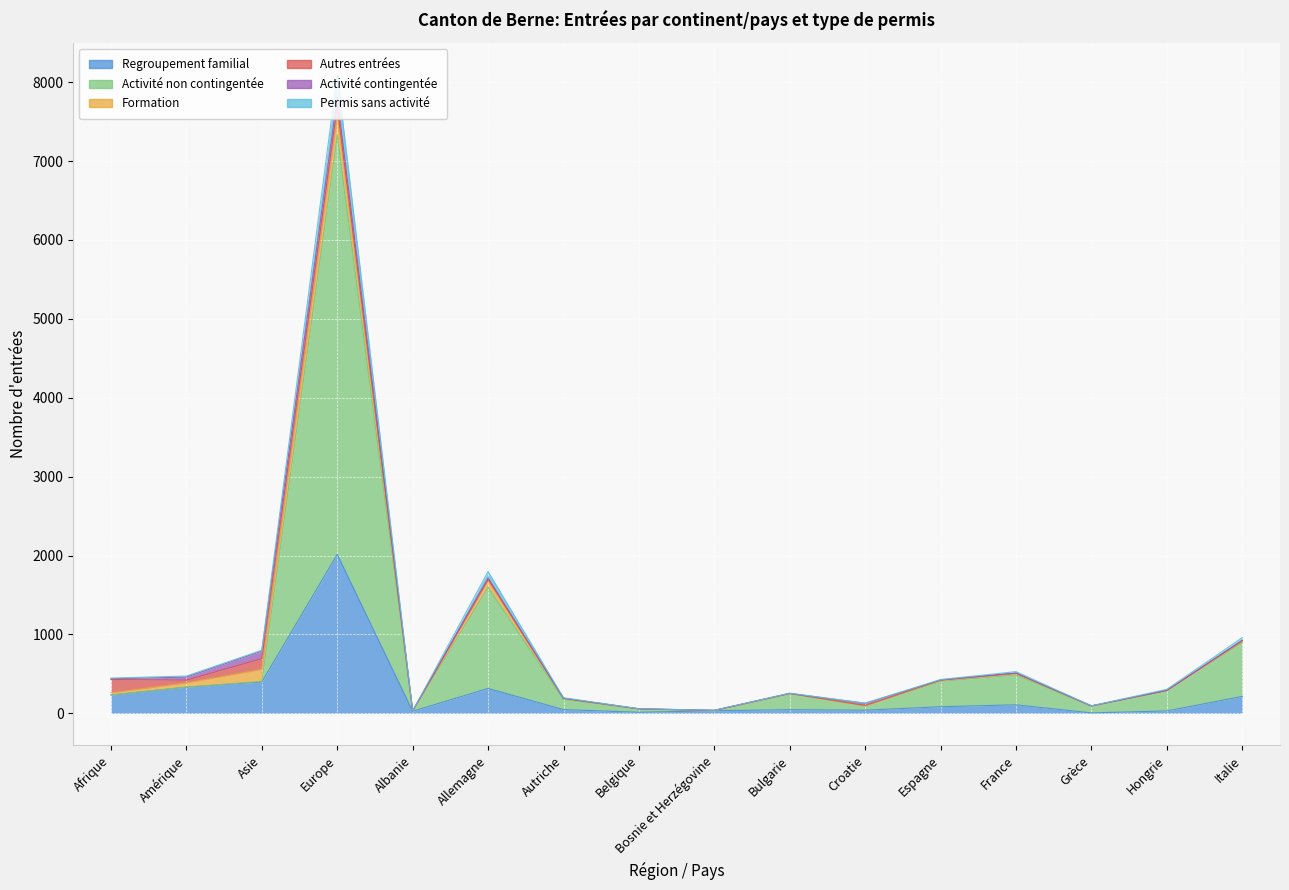

What is the difference between the highest and lowest values at Bosnie et Herzégovine?

2